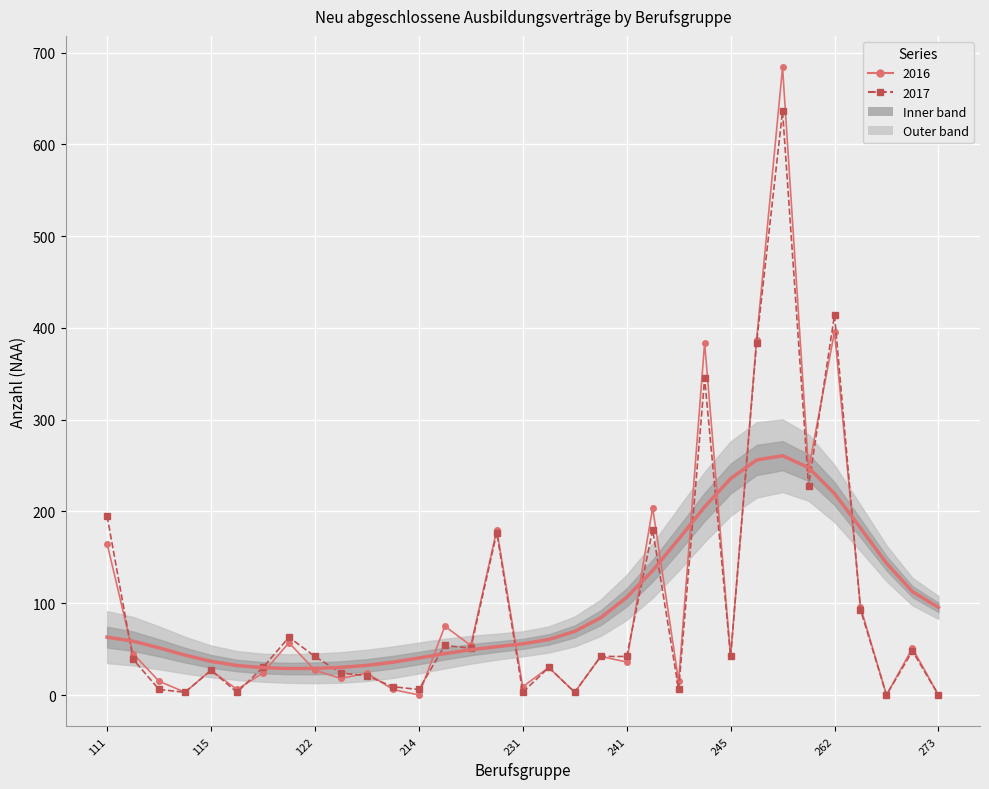

Between 121 and 112, which is larger?

121